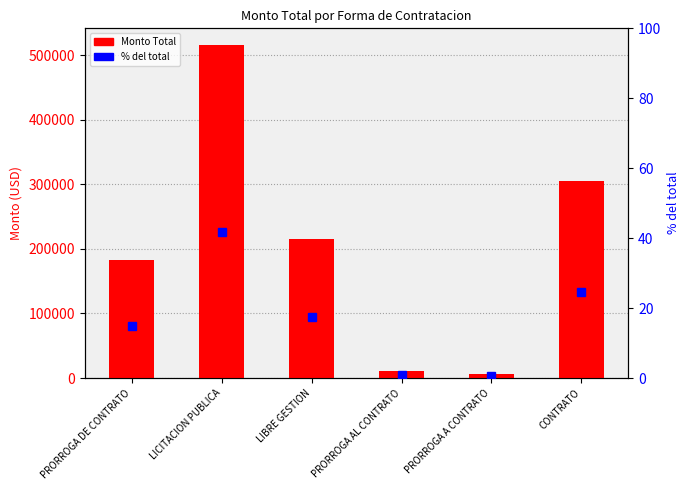

What is the sum of the % del total values at PRORROGA A CONTRATO and LIBRE GESTION?

17.9